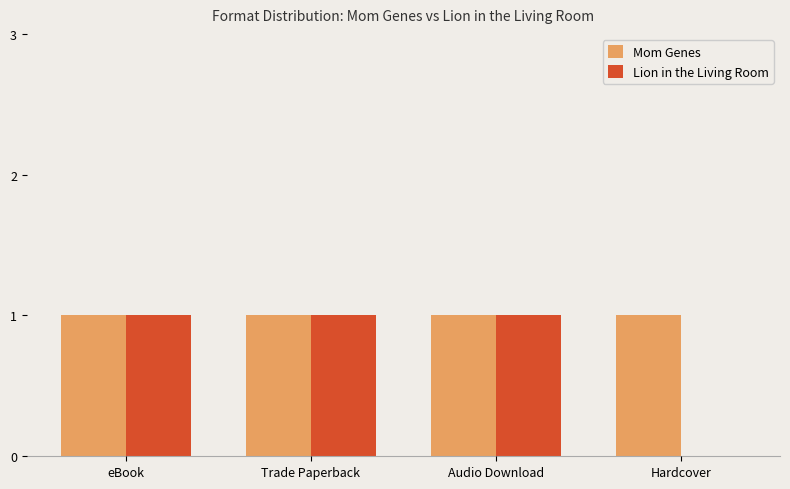

True or false: Lion in the Living Room has a value of 2 at Trade Paperback.

False